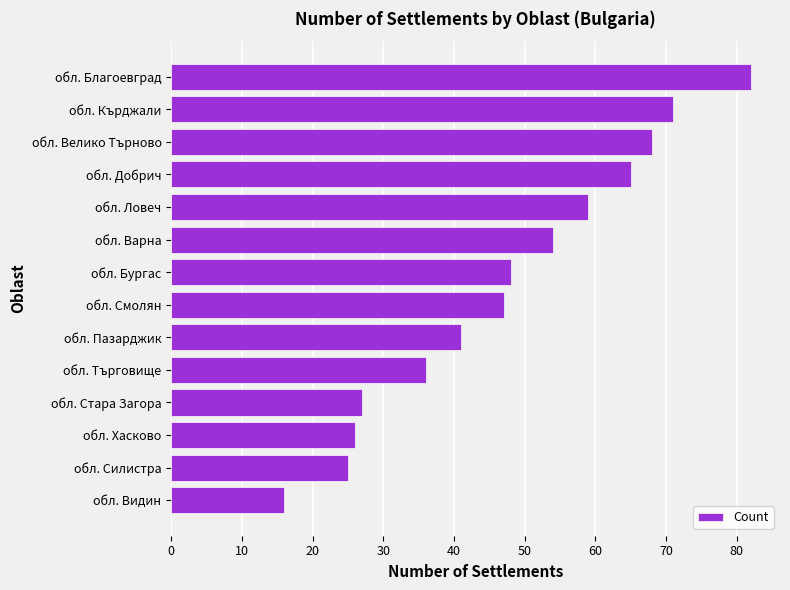

Reading top to bottom, list all the values displayed in this chart.

82	71	68	65	59	54	48	47	41	36	27	26	25	16